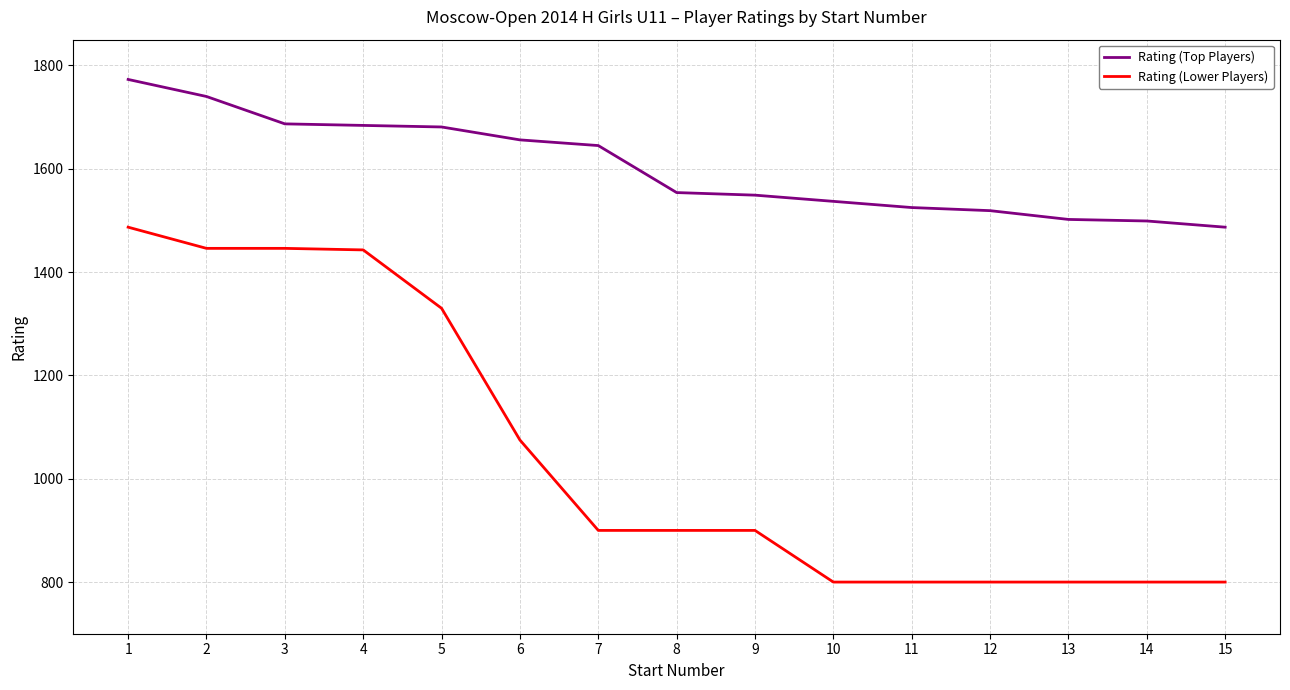

What is the spread (max minus min) of values at 5?

351